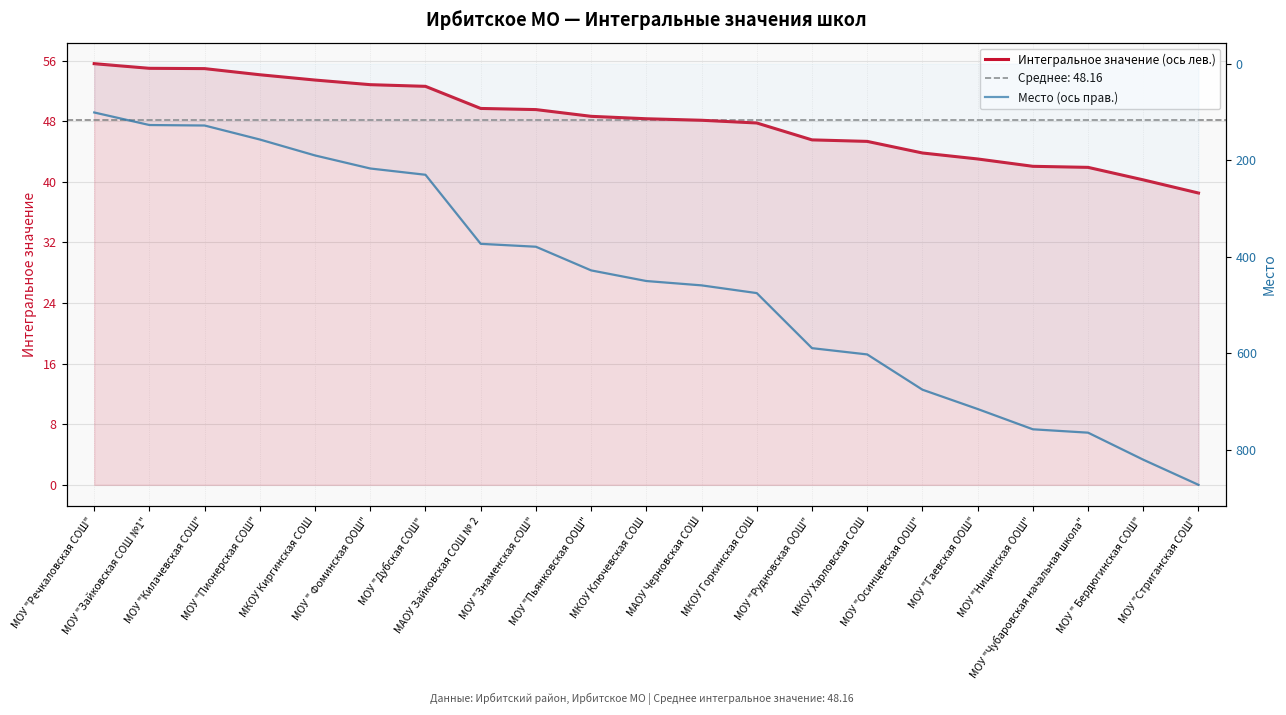

True or false: Место (ось прав.) and Интегральное значение (ось лев.) cross at least once.

False